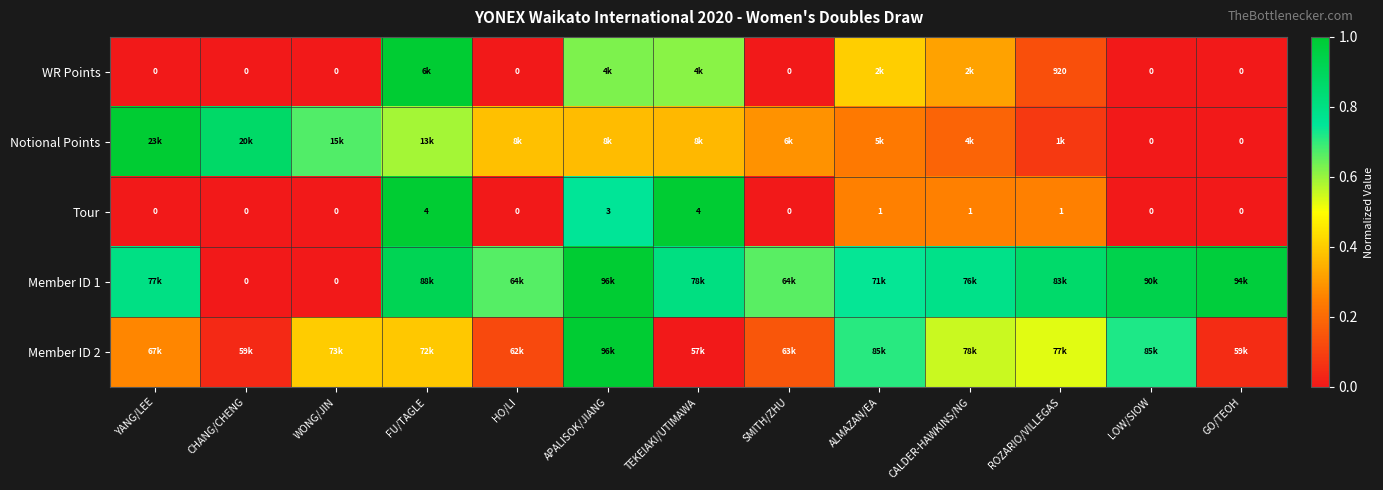

How many distinct data groups are displayed?

5